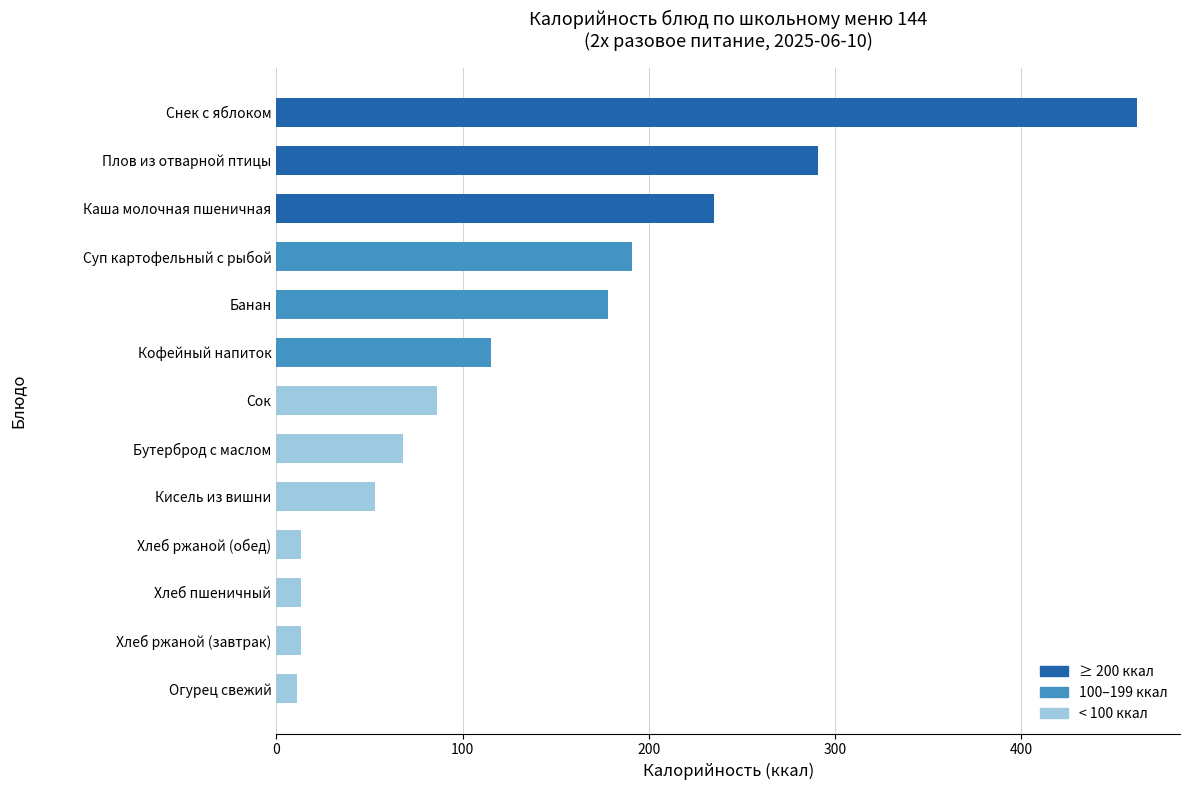

What is the approximate value at Банан?

178.0